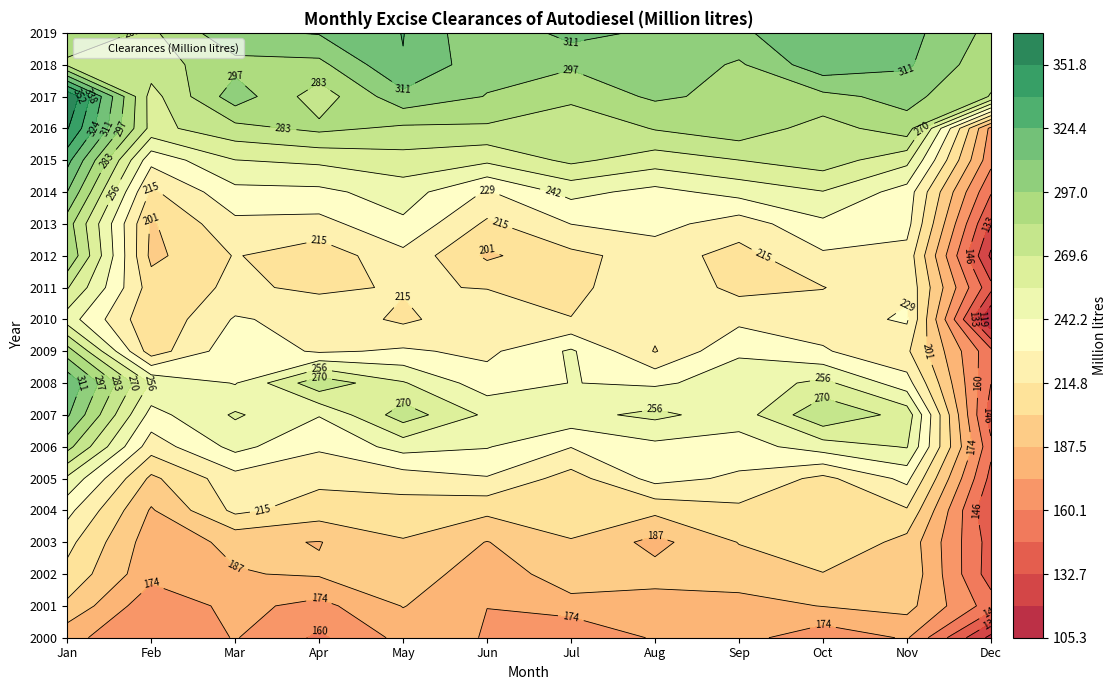

Reading left to right, transcribe all the data shown in this chart.

2000: 177.9	161.4	174.6	157.6	177.9	173.3	160.5	175.4	178.9	164.5	175.3	115.1
2001: 198.4	164.2	177.7	169.5	188.0	173.8	180.9	181.7	182.4	187.9	192.1	153.4
2002: 210.8	178.1	186.6	189.0	199.2	176.0	197.7	192.4	194.6	200.4	198.7	139.5
2003: 218.9	180.2	190.4	186.9	200.1	187.0	200.0	183.3	201.6	213.5	196.5	140.5
2004: 232.7	186.0	218.1	208.3	208.6	204.3	210.2	204.5	211.6	213.2	213.4	133.1
2005: 253.2	198.2	223.1	218.3	221.2	227.4	209.1	233.2	226.1	211.2	232.2	142.3
2006: 288.0	221.1	246.4	230.5	247.5	243.1	229.0	238.6	236.3	249.0	256.8	150.0
2007: 312.7	237.3	257.7	243.0	276.7	253.3	251.9	259.2	248.9	281.1	264.4	139.1
2008: 322.0	254.3	241.4	279.2	257.1	234.9	242.5	240.2	247.5	259.7	234.4	146.6
2009: 290.0	207.6	238.1	226.5	230.4	225.4	244.1	214.0	240.8	230.0	217.2	150.3
2010: 249.0	203.4	230.0	223.7	212.1	224.4	215.2	219.2	224.8	222.0	230.5	105.3
2011: 270.7	208.1	216.9	212.5	216.0	214.3	210.8	226.0	210.9	214.4	225.9	136.8
2012: 296.0	197.5	215.7	206.5	224.7	198.8	211.2	220.9	210.1	226.4	223.7	116.5
2013: 289.7	199.3	225.1	223.8	239.7	212.3	228.7	233.6	221.4	239.3	233.5	129.9
2014: 310.7	212.3	238.2	238.9	248.7	227.2	246.4	238.0	247.1	255.4	236.3	147.7
2015: 328.9	232.8	255.7	258.8	264.2	258.8	272.7	262.6	269.5	276.8	260.0	164.8
2016: 353.0	265.2	278.9	286.6	280.7	281.1	269.7	284.4	292.2	276.9	291.5	169.9
2017: 365.5	264.3	304.6	275.8	306.8	296.5	288.0	299.2	293.4	293.4	301.4	282.7
2018: 280.7	277.2	292.4	293.2	323.9	301.2	298.8	306.9	295.0	319.7	312.8	287.5
2019: 292.2	280.7	308.1	311.7	324.8	298.0	316.0	307.7	307.9	323.0	315.6	293.1